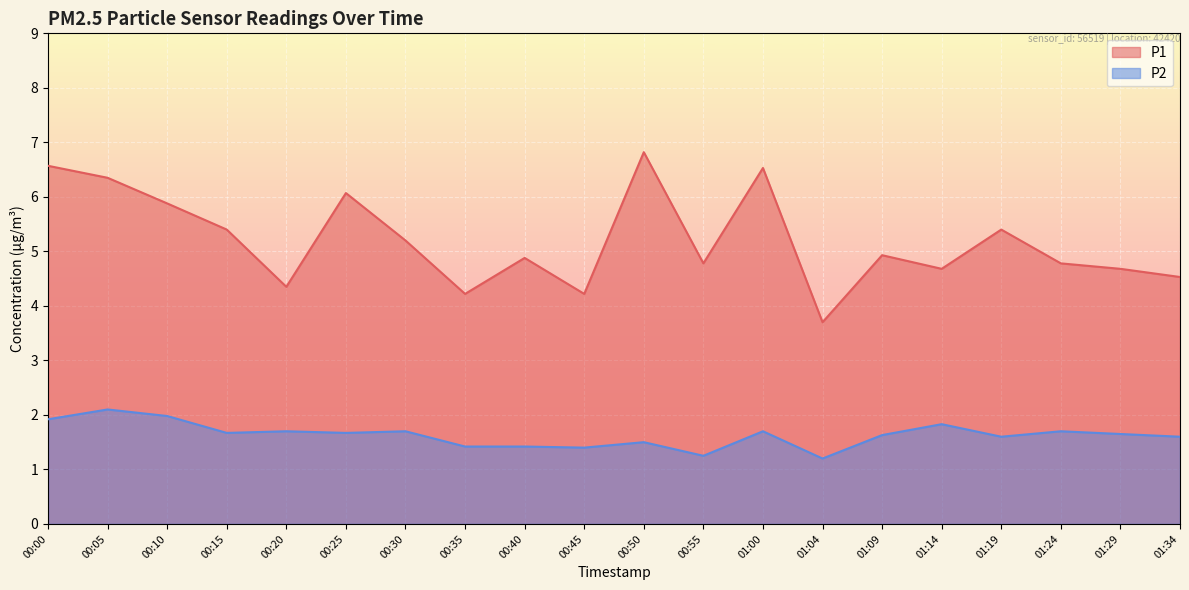

The P1 series shows 4.3 at 00:20. True or false?

True